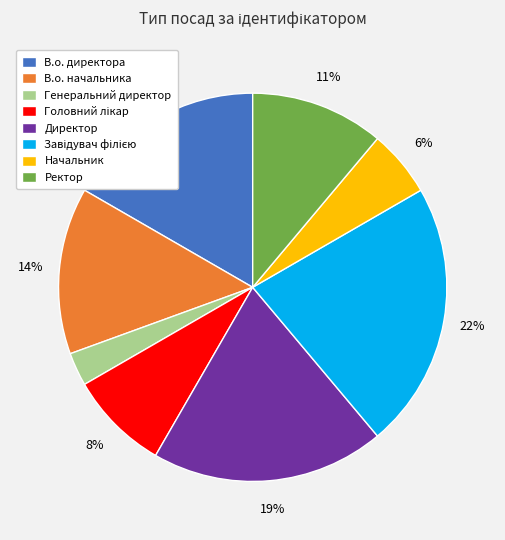

Does any single category account for the majority?

No